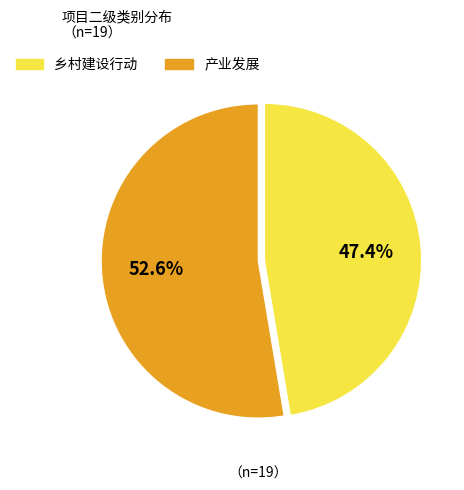

Which category has the biggest portion of the pie?

产业发展